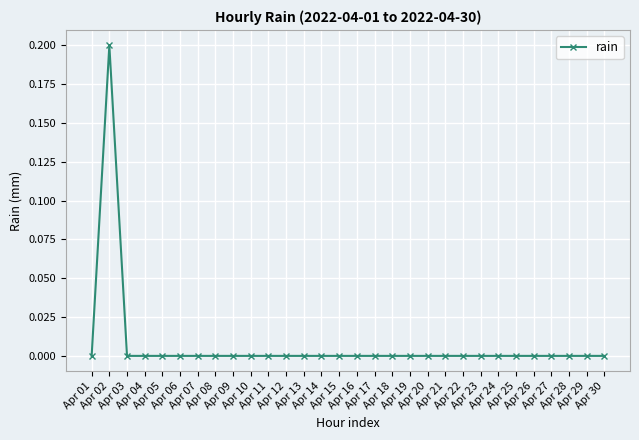

Is this an area chart (filled region under the line)?

No